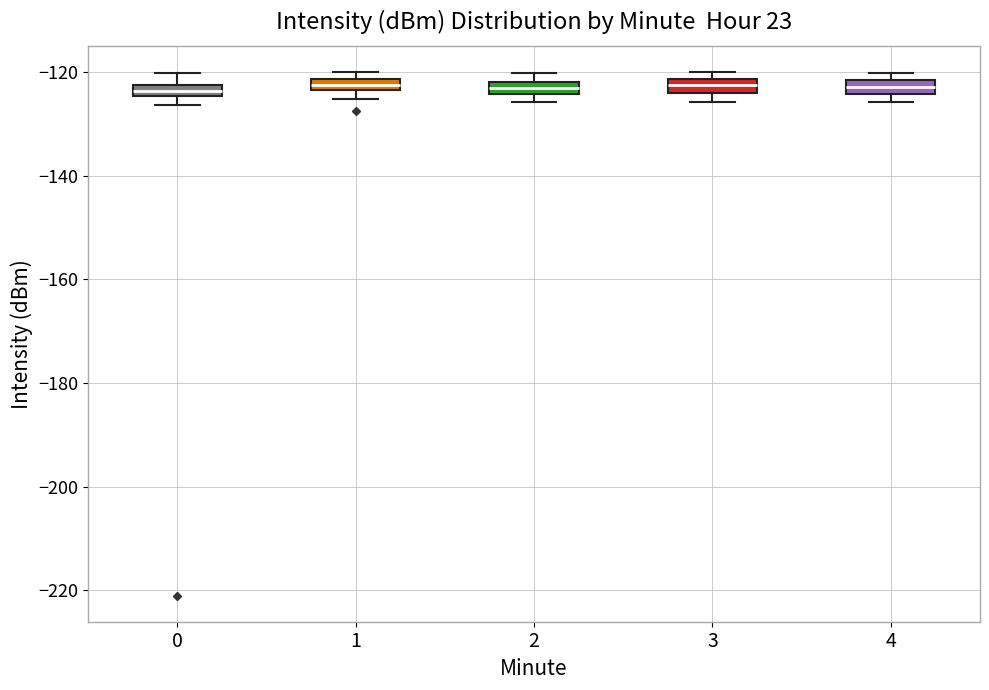

Where is the upper edge of the box at x = 2 on the y-axis? The values are not printed on the chart, so give them approximately, as read against the axis.

-122